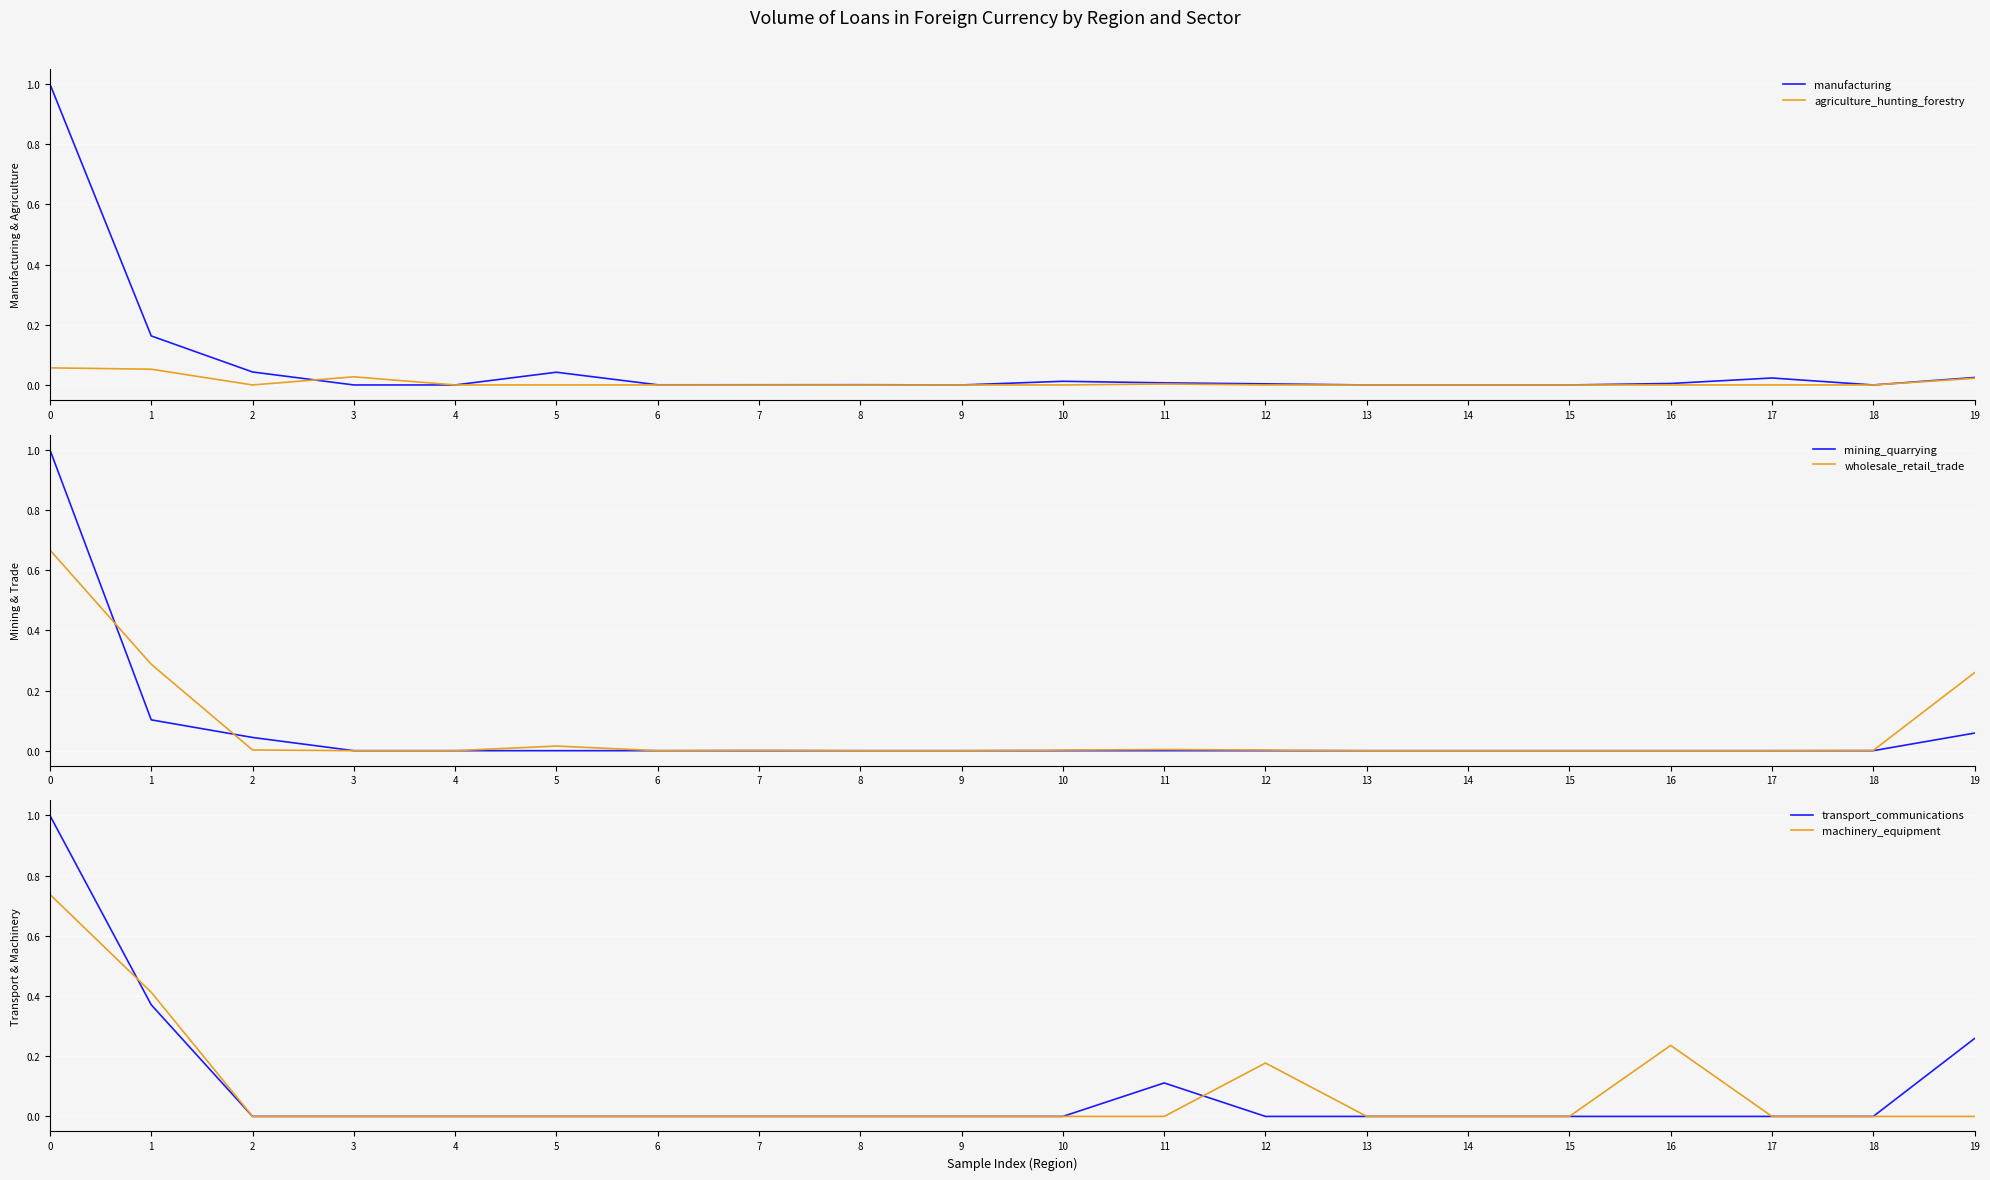

Reading left to right, transcribe all the data shown in this chart.

manufacturing: 1.0	0.2	0.0	0.0	0.0	0.0	0.0	0.0	0.0	0.0	0.0	0.0	0.0	0.0	0.0	0.0	0.0	0.0	0.0	0.0
agriculture_hunting_forestry: 0.1	0.1	0.0	0.0	0.0	0.0	0.0	0.0	0.0	0.0	0.0	0.0	0.0	0.0	0.0	0.0	0.0	0.0	0.0	0.0
mining_quarrying: 1.0	0.1	0.0	0.0	0.0	0.0	0.0	0.0	0.0	0.0	0.0	0.0	0.0	0.0	0.0	0.0	0.0	0.0	0.0	0.1
wholesale_retail_trade: 0.7	0.3	0.0	0.0	0.0	0.0	0.0	0.0	0.0	0.0	0.0	0.0	0.0	0.0	0.0	0.0	0.0	0.0	0.0	0.3
transport_communications: 1.0	0.4	0.0	0.0	0.0	0.0	0.0	0.0	0.0	0.0	0.0	0.1	0.0	0.0	0.0	0.0	0.0	0.0	0.0	0.3
machinery_equipment: 0.7	0.4	0.0	0.0	0.0	0.0	0.0	0.0	0.0	0.0	0.0	0.0	0.2	0.0	0.0	0.0	0.2	0.0	0.0	0.0